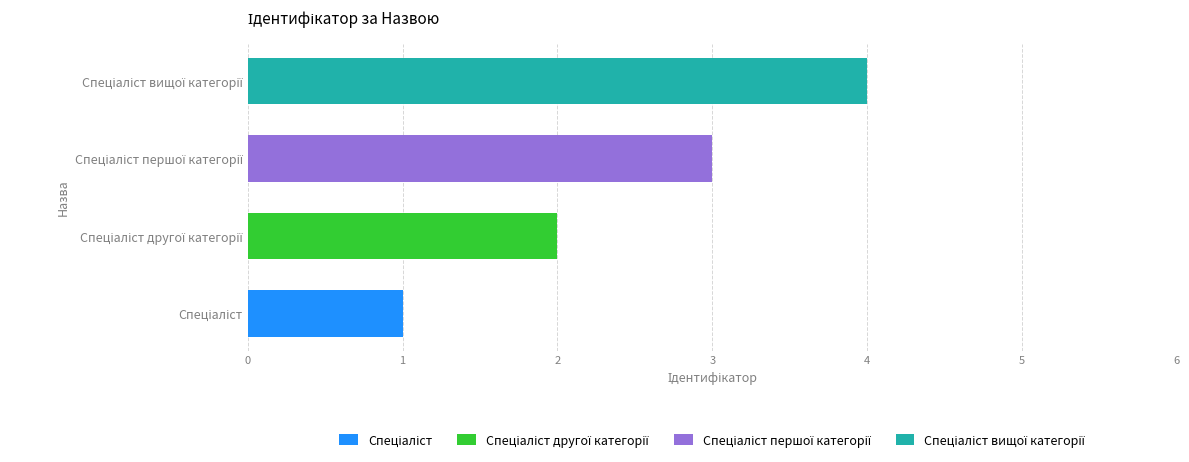

List the labels in order of value, smallest first.

Спеціаліст, Спеціаліст другої категорії, Спеціаліст першої категорії, Спеціаліст вищої категорії